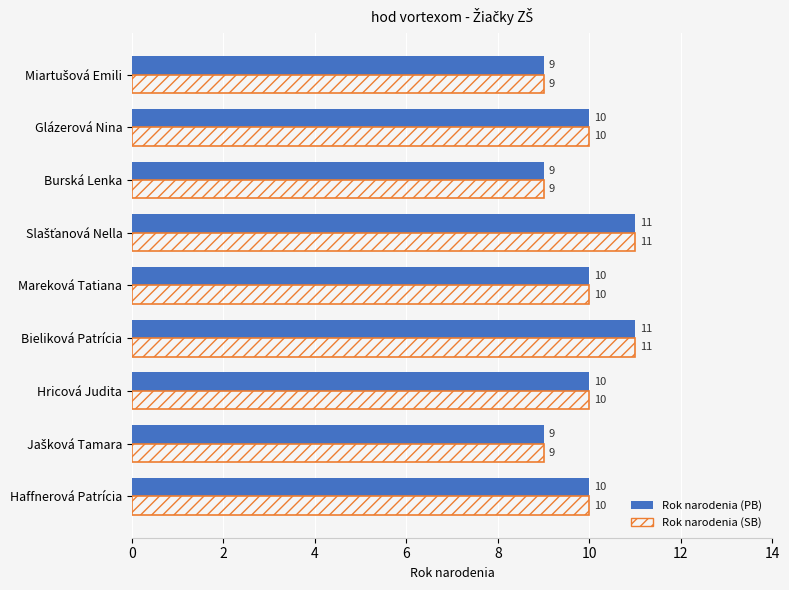

What is the average value of the Rok narodenia (PB) series?

10